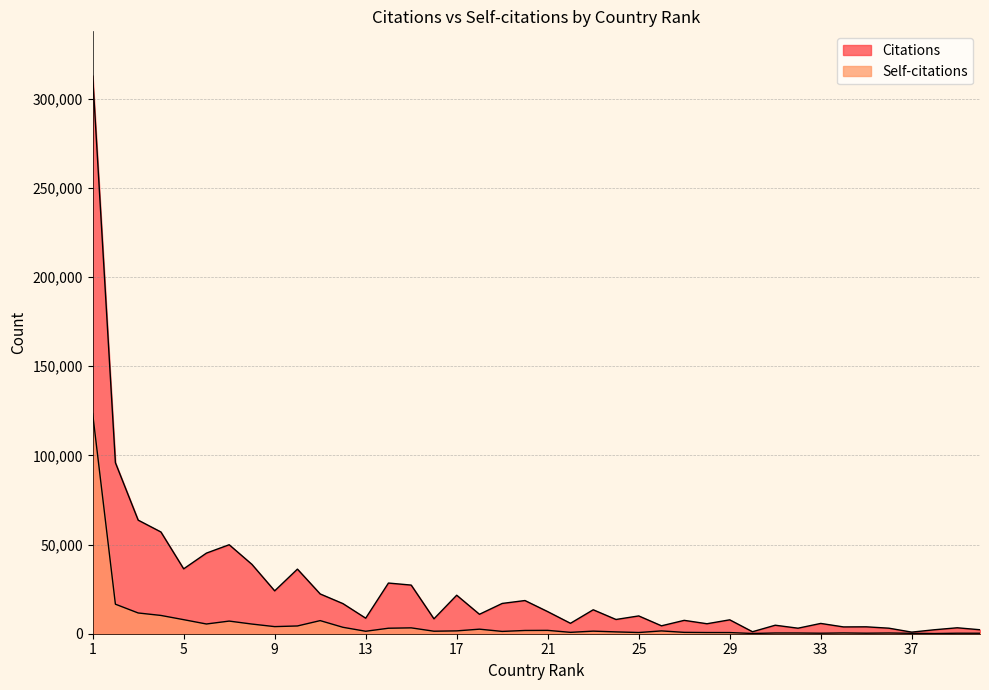

Reading left to right, what are all the values shown in this chart?

Citations: 312824	95914	63708	57067	36397	45210	49908	38895	24045	36236	22307	16889	8712	28422	27278	8361	21594	10903	16985	18612	12391	5842	13432	7988	9983	4439	7498	5598	7797	1113	4770	3097	5775	3813	3872	3098	895	2231	3329	2226
Self-citations: 123452	16562	11641	10254	7883	5454	7089	5418	3984	4351	7352	3606	1386	3081	3291	1409	1595	2554	1294	1818	1877	777	1448	1029	674	1574	762	660	648	136	412	409	285	439	300	406	219	103	279	258